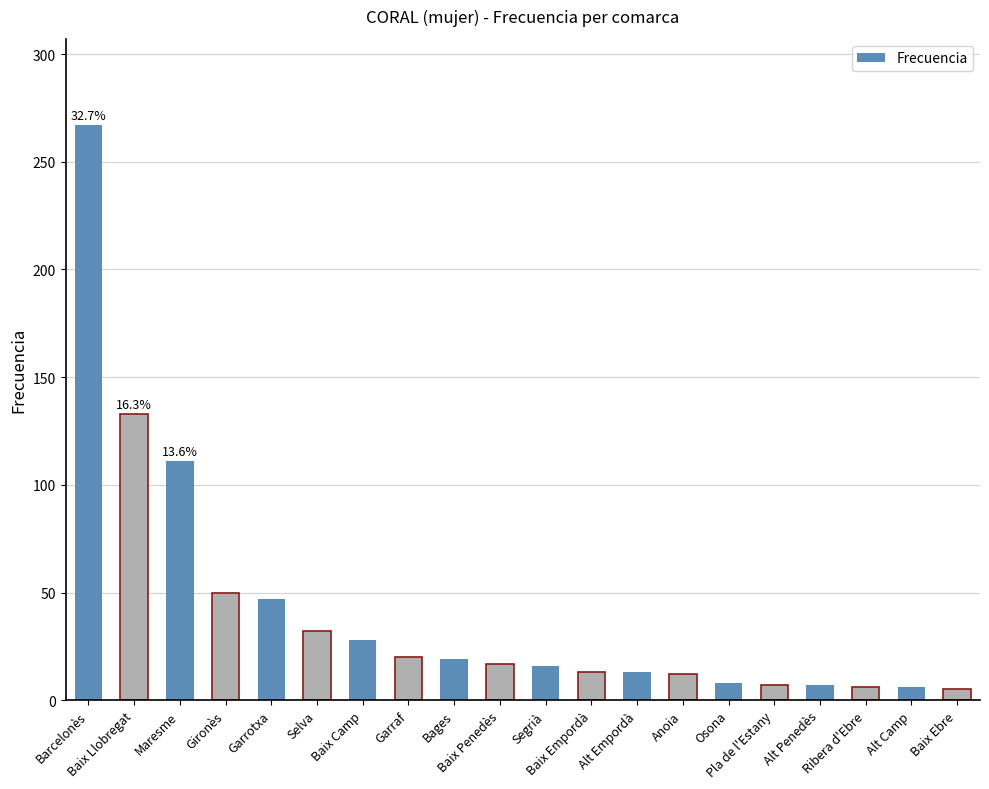

What is the greatest value displayed?

267